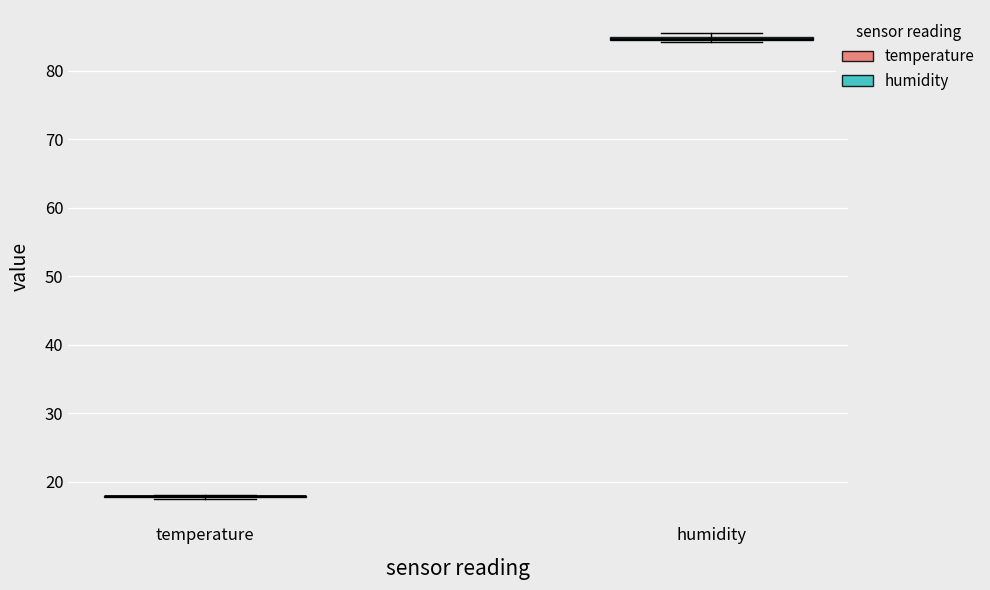

Where is the upper edge of the box for humidity on the y-axis? The values are not printed on the chart, so give them approximately, as read against the axis.

85